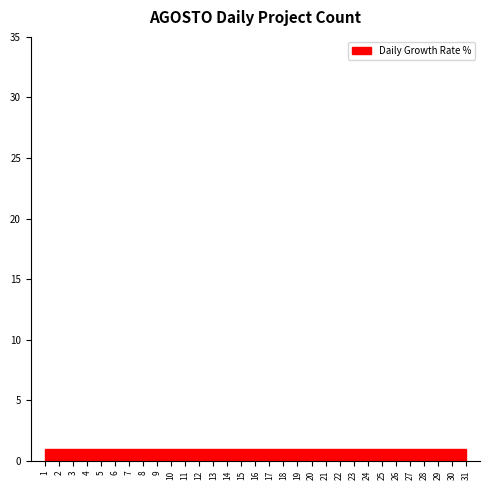

Reading left to right, transcribe this chart: for each bar, give the range it covers on the x-axis and its height. Neither the bar edges nor the heights are printed on the chart, so give them approximately, as read against the axes.

1.0 to 2.0: 1
2.0 to 2.9: 1
2.9 to 3.9: 1
3.9 to 4.9: 1
4.9 to 5.8: 1
5.8 to 6.8: 1
6.8 to 7.8: 1
7.8 to 8.7: 1
8.7 to 9.7: 1
9.7 to 10.7: 1
10.7 to 11.6: 1
11.6 to 12.6: 1
12.6 to 13.6: 1
13.6 to 14.5: 1
14.5 to 15.5: 1
15.5 to 16.5: 1
16.5 to 17.5: 1
17.5 to 18.4: 1
18.4 to 19.4: 1
19.4 to 20.4: 1
20.4 to 21.3: 1
21.3 to 22.3: 1
22.3 to 23.3: 1
23.3 to 24.2: 1
24.2 to 25.2: 1
25.2 to 26.2: 1
26.2 to 27.1: 1
27.1 to 28.1: 1
28.1 to 29.1: 1
29.1 to 30.0: 1
30.0 to 31.0: 1